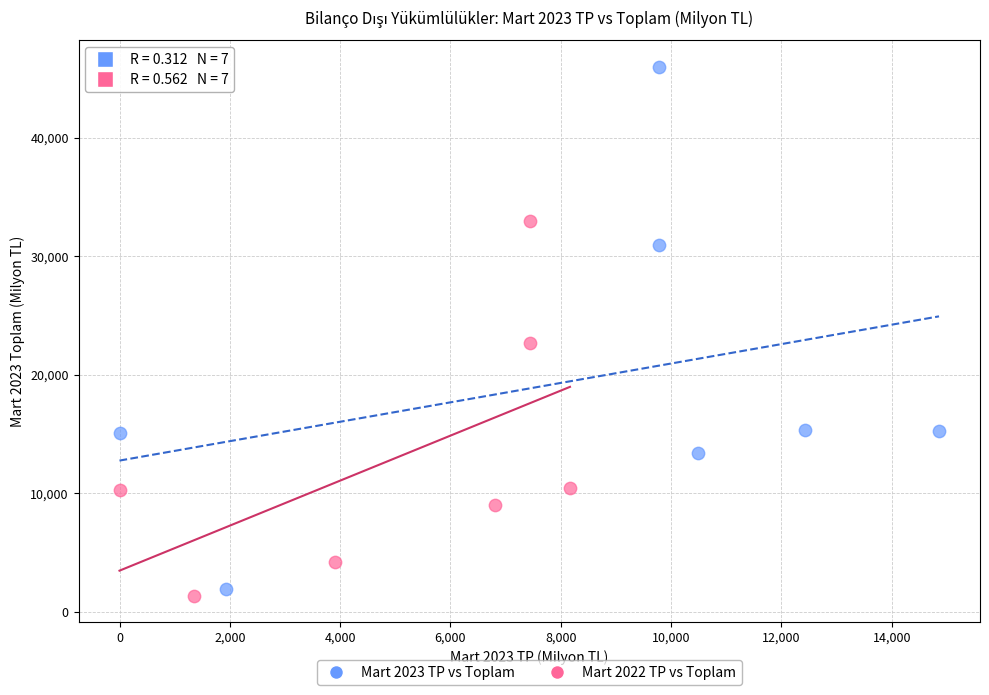

Which series reaches the maximum Y coordinate?

Mart 2023 TP vs Toplam